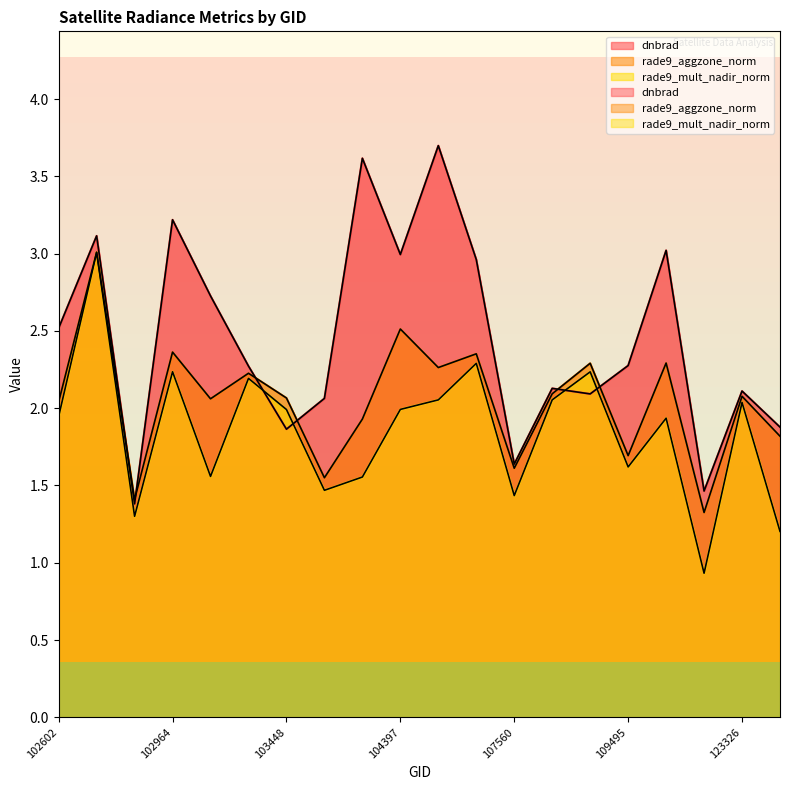

Reading right to left, what are all the values shown in this chart?

dnbrad: 1.9	2.1	1.5	3.0	2.3	2.1	2.1	1.6	3.0	3.7	3.0	3.6	2.1	1.9	2.3	2.7	3.2	1.4	3.1	2.5
rade9_aggzone_norm: 1.8	2.1	1.3	2.3	1.7	2.3	2.1	1.6	2.4	2.3	2.5	1.9	1.6	2.1	2.2	2.1	2.4	1.4	3.0	2.0
rade9_mult_nadir_norm: 1.2	2.0	0.9	1.9	1.6	2.2	2.1	1.4	2.3	2.1	2.0	1.6	1.5	2.0	2.2	1.6	2.2	1.3	3.0	1.9